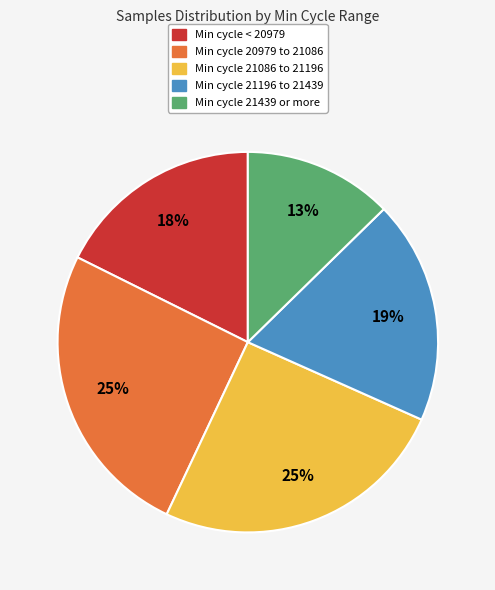

True or false: Min cycle 21196 to 21439 accounts for 30% of the total.

False